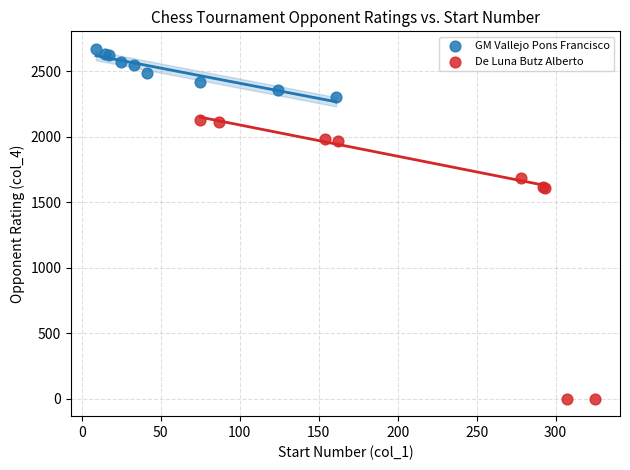

Which series reaches the minimum Y coordinate?

De Luna Butz Alberto